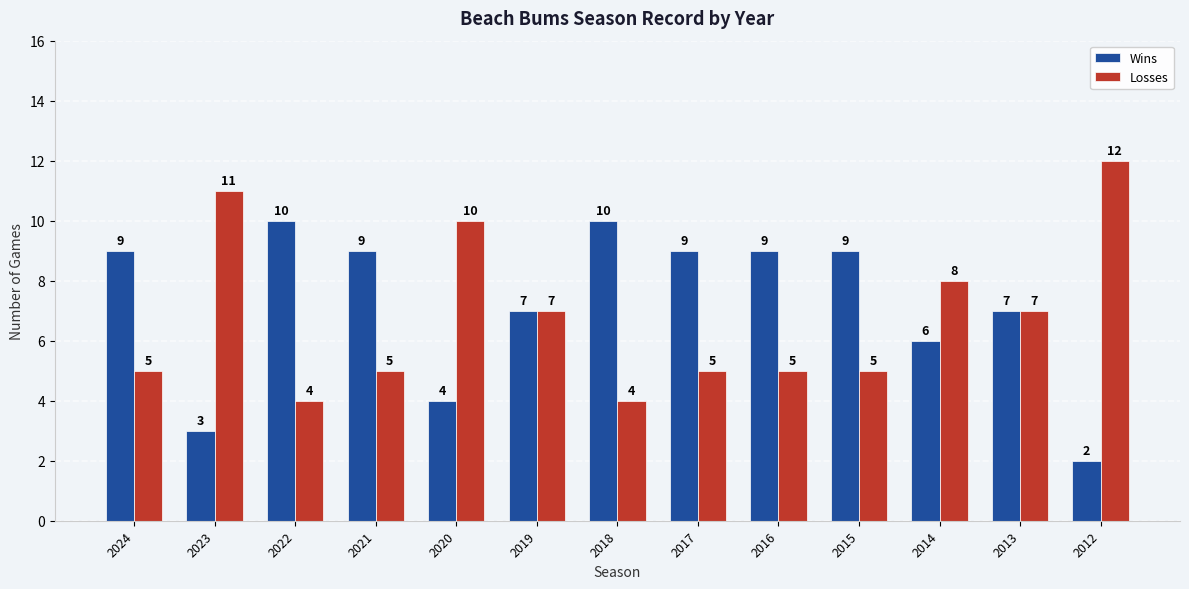

Read the Wins value at 2024.

9